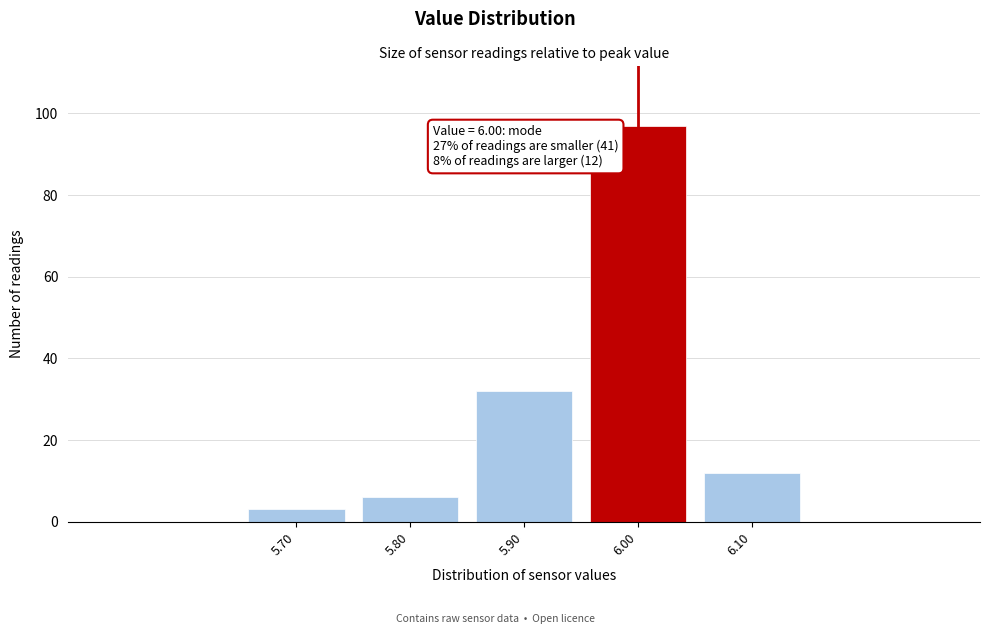

Over which range of the x-axis is the bar tallest?

5.95 to 6.05